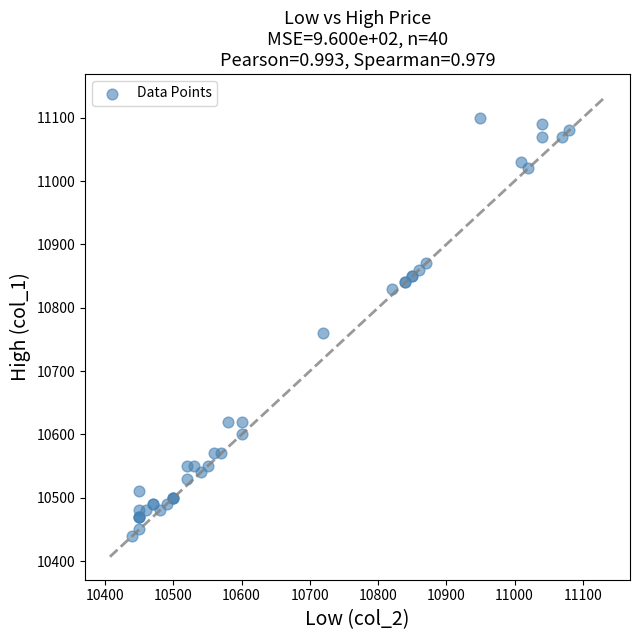

What Y value in the scatter plot is closest to 10770?

10760